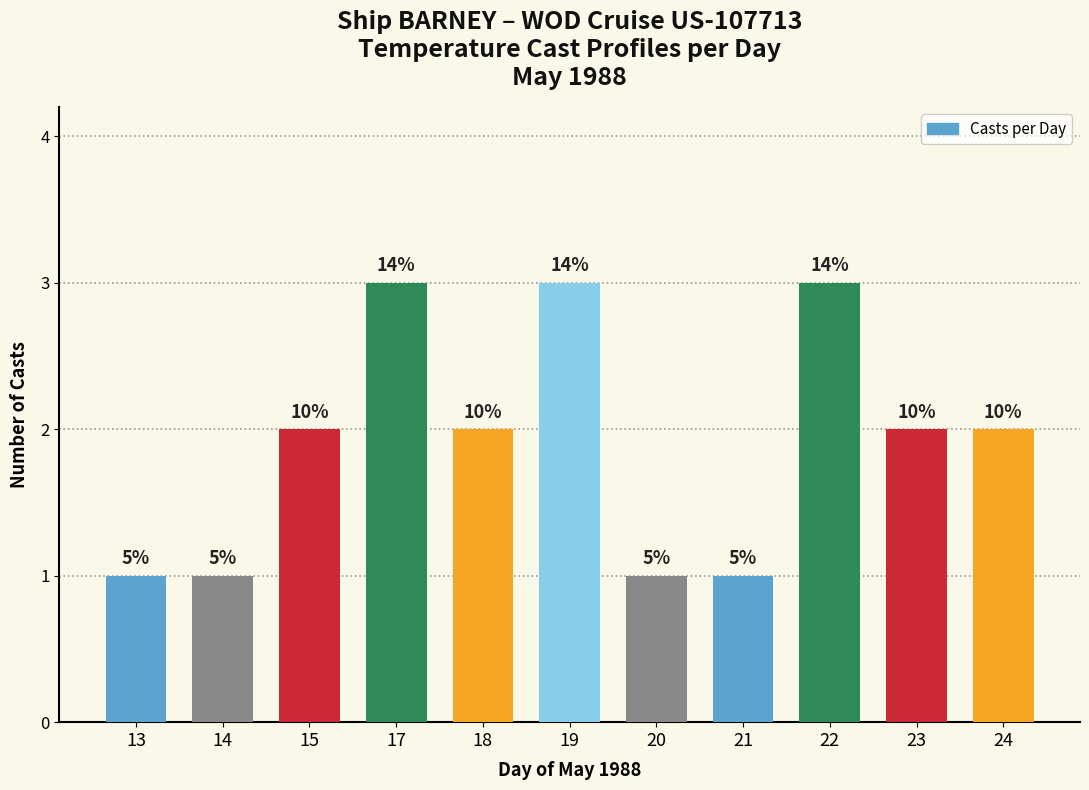

What is the difference between the maximum and minimum values?

2